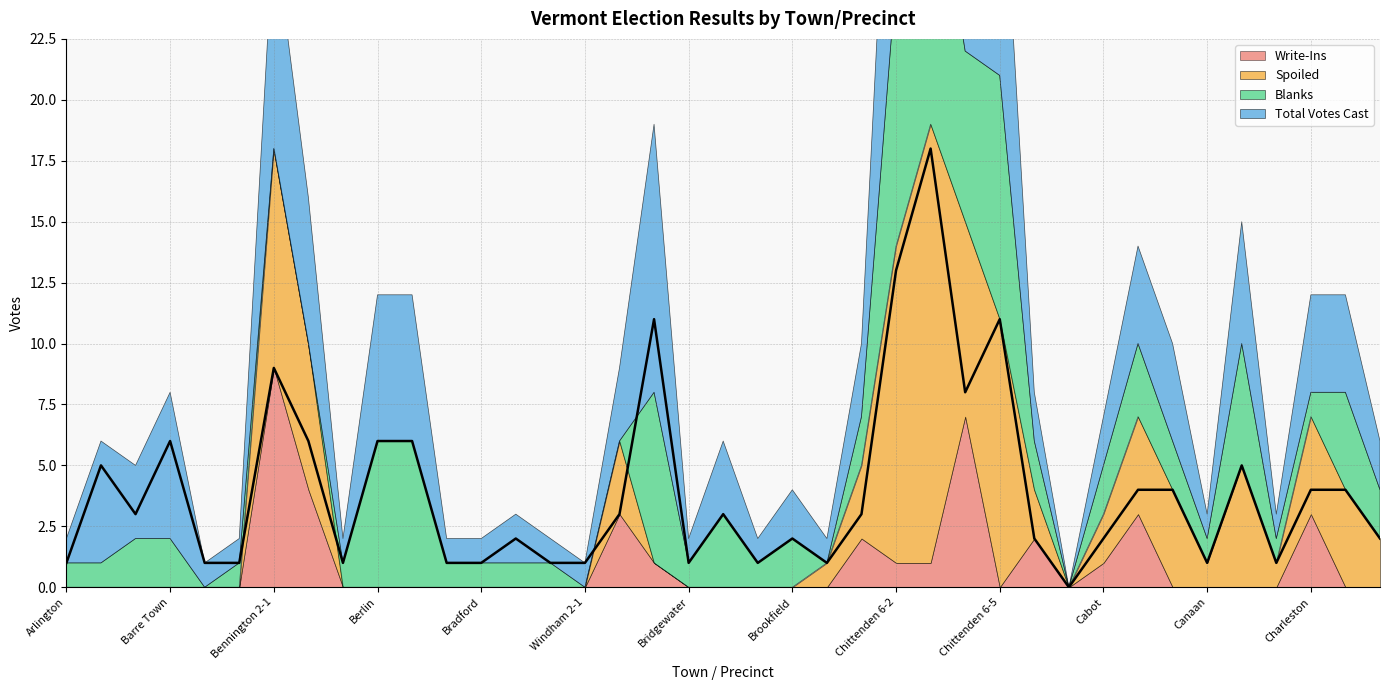

What is the total value across all series at Chittenden 6-1?

10